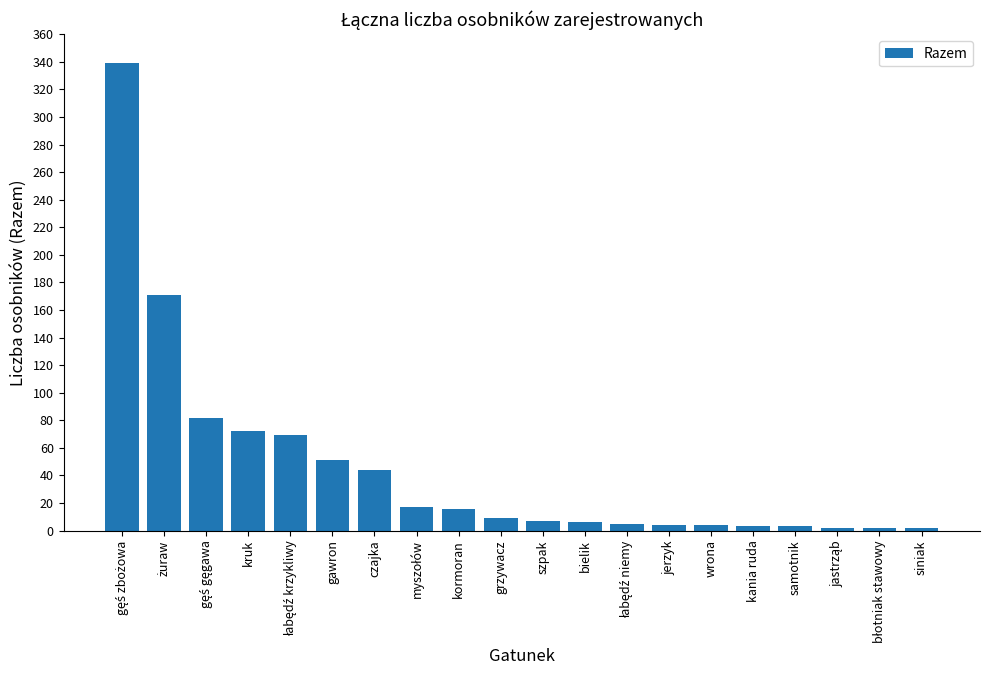

What is the change in value from kruk to gawron?

-21